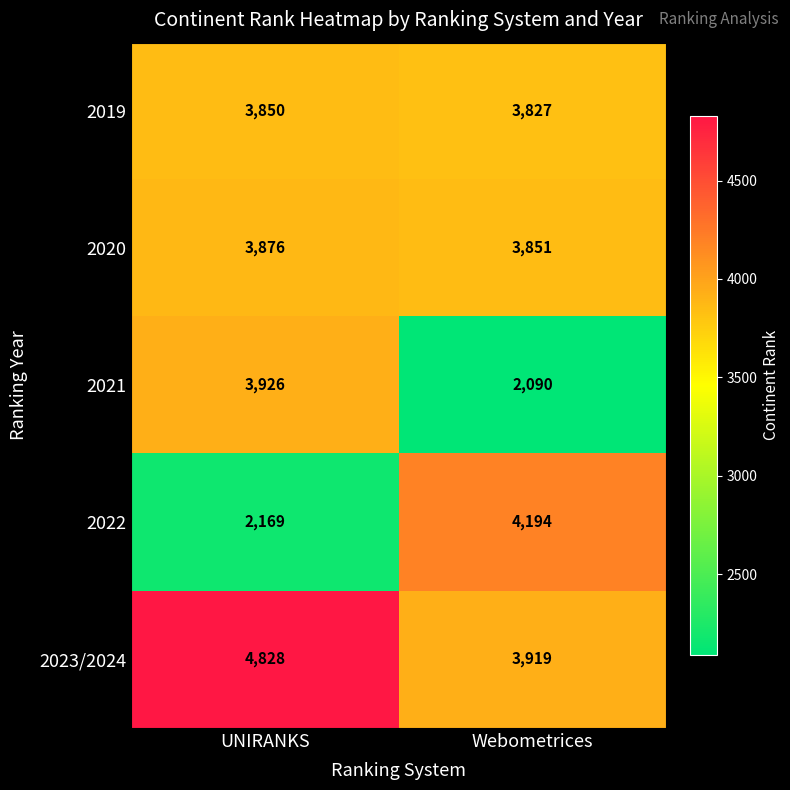

Rank the series at Webometrices from highest to lowest value.

2022, 2023/2024, 2020, 2019, 2021